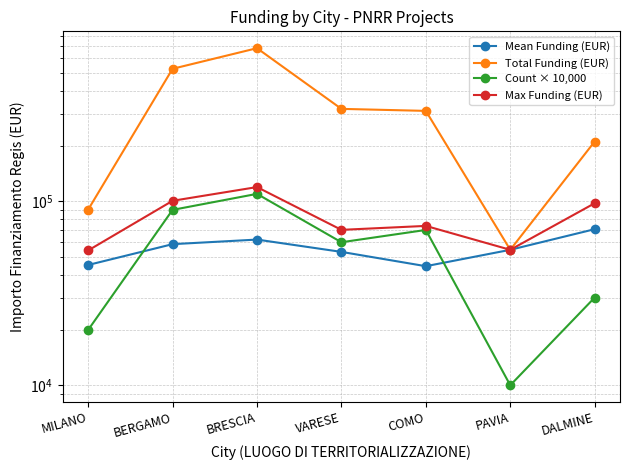

What is the spread (max minus min) of values at PAVIA?

44577.6